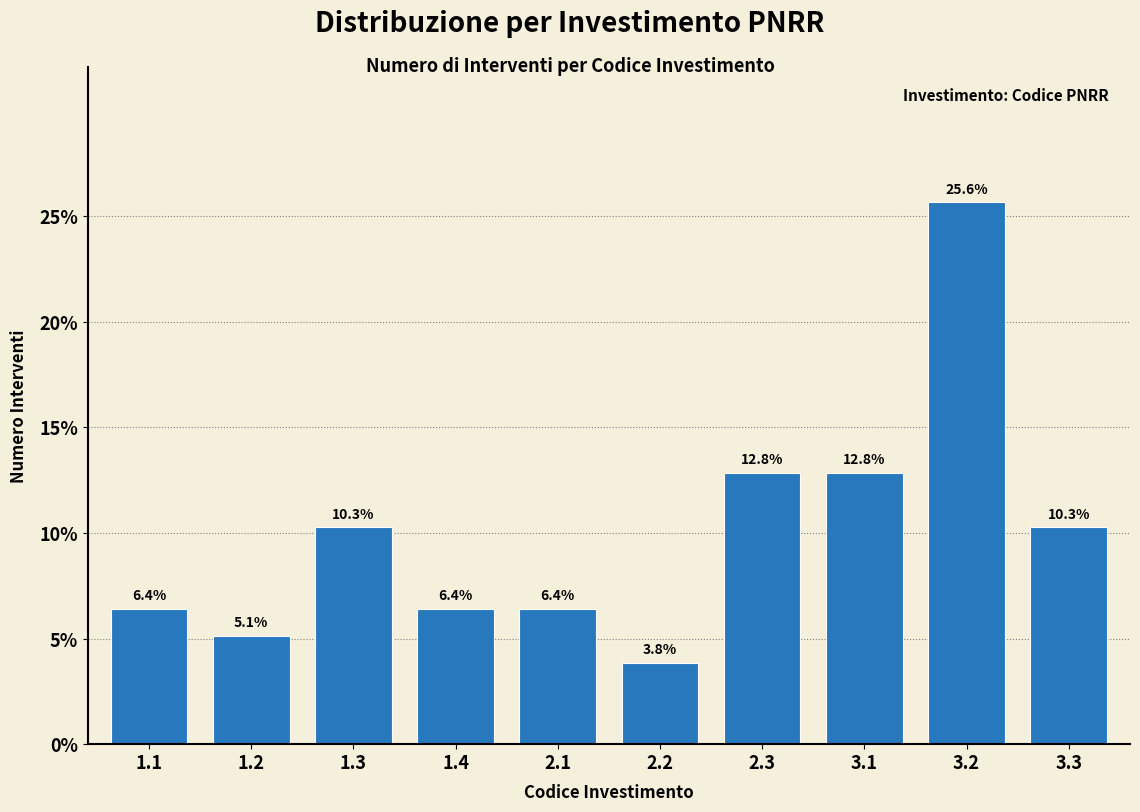

Reading left to right, extract all data points from this chart.

1.1=6.4	1.2=5.1	1.3=10.3	1.4=6.4	2.1=6.4	2.2=3.8	2.3=12.8	3.1=12.8	3.2=25.6	3.3=10.3